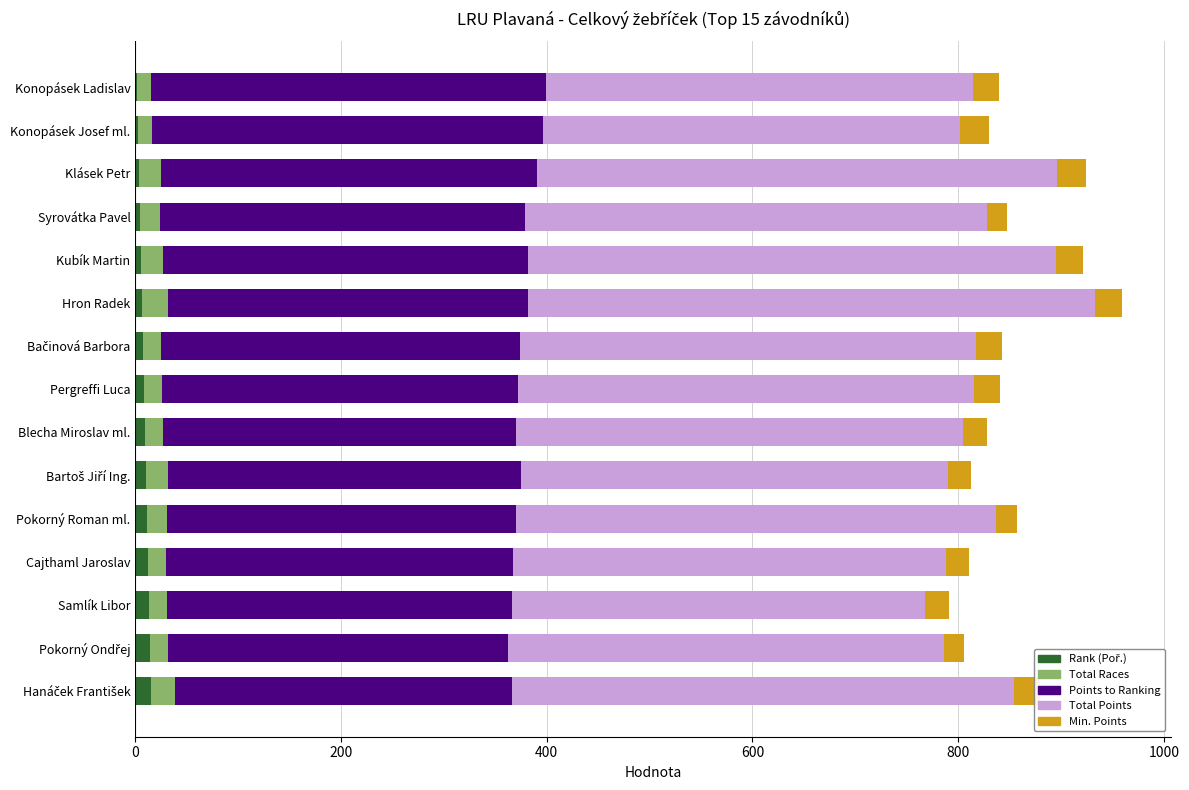

Count the number of data series in this chart.

5